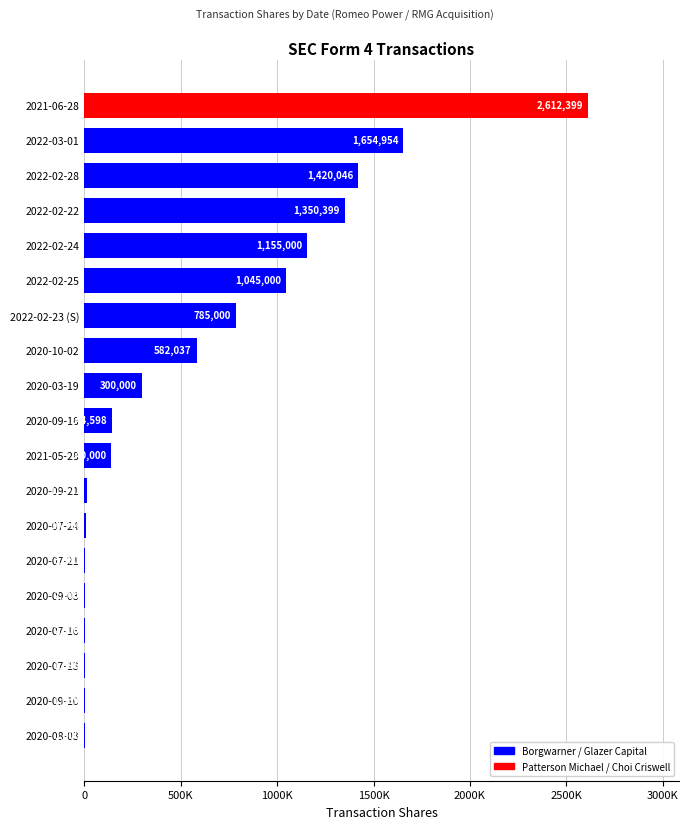

What is the maximum value shown in the chart?

2612399